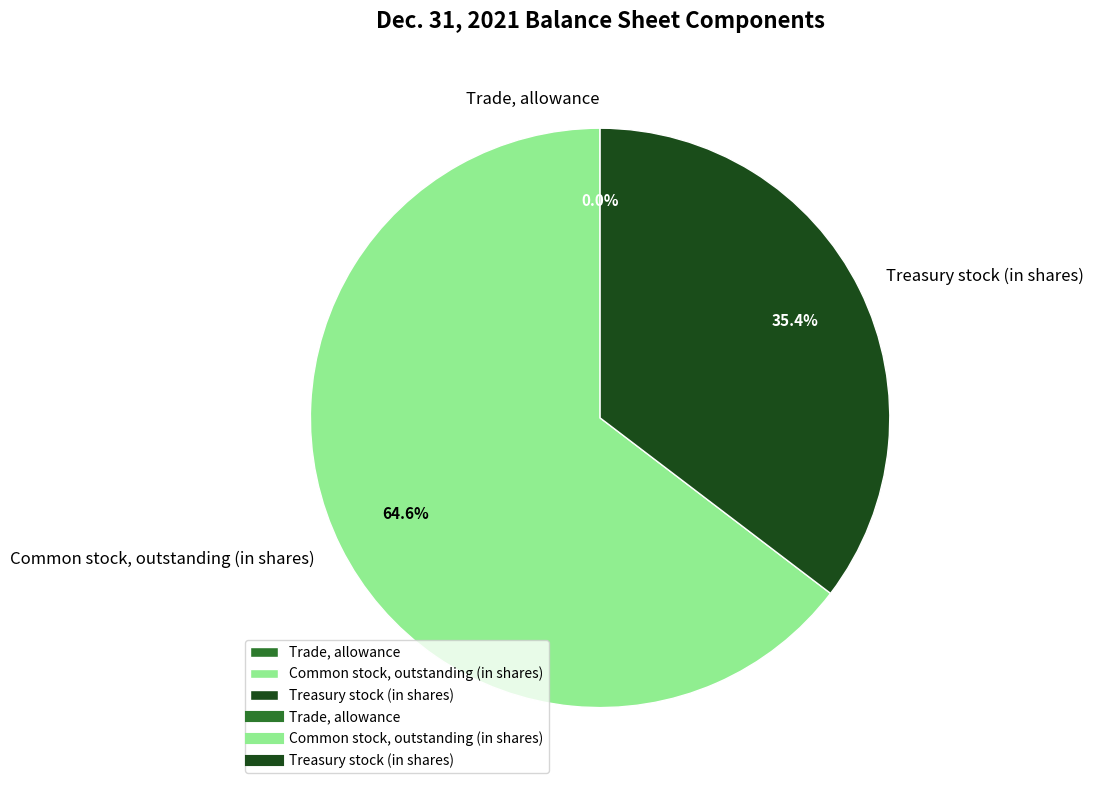

Which category has the biggest portion of the pie?

Common stock, outstanding (in shares)